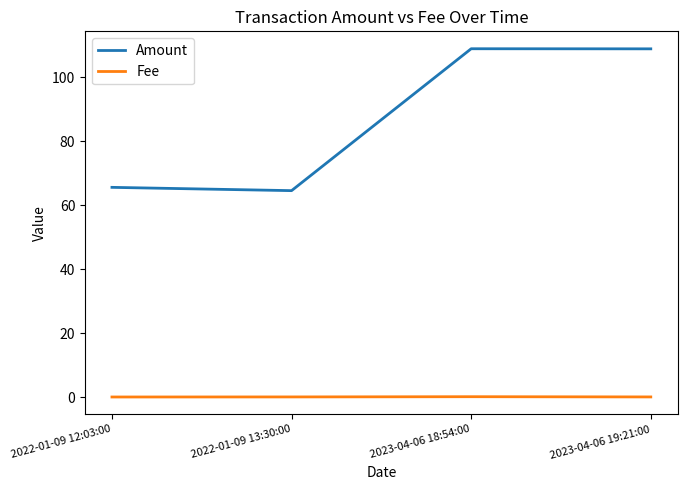

True or false: Amount has a value of 24.1 at 2022-01-09 13:30:00.

False